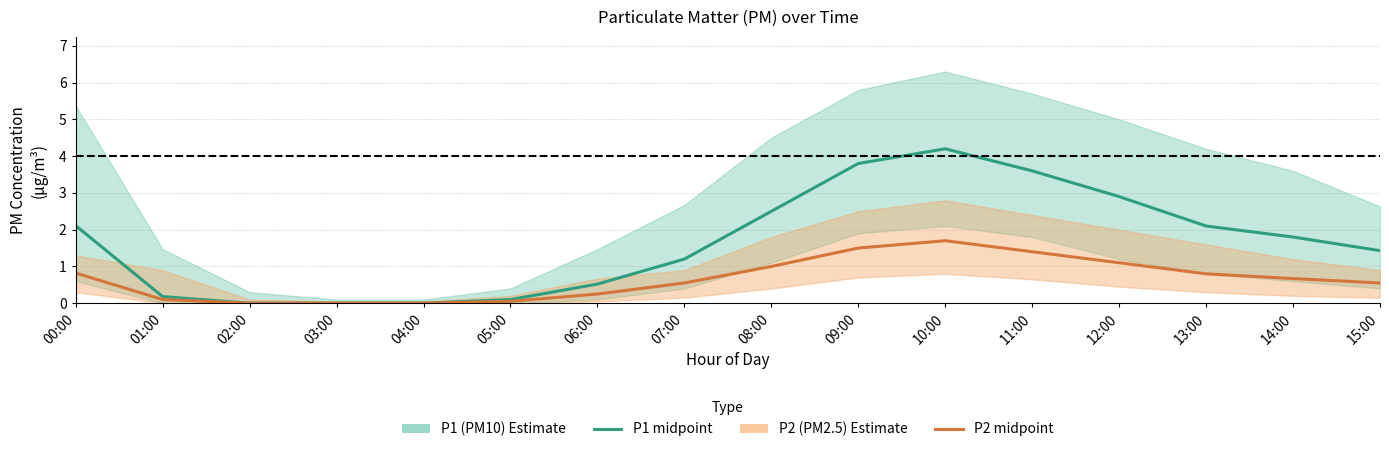

At which category is the sum across all series the highest?

10:00